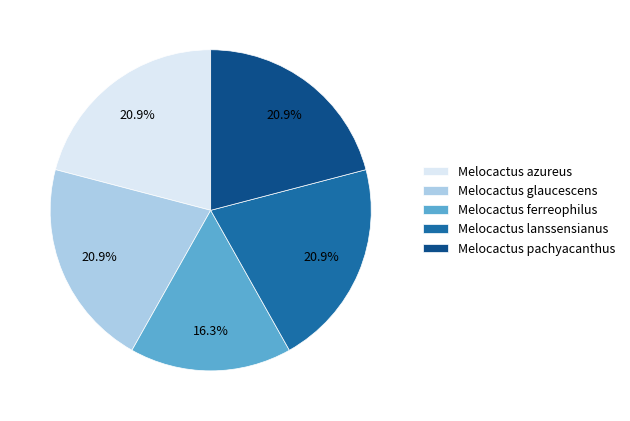

What is the ratio of the value at Melocactus azureus to the value at Melocactus glaucescens?

1.0